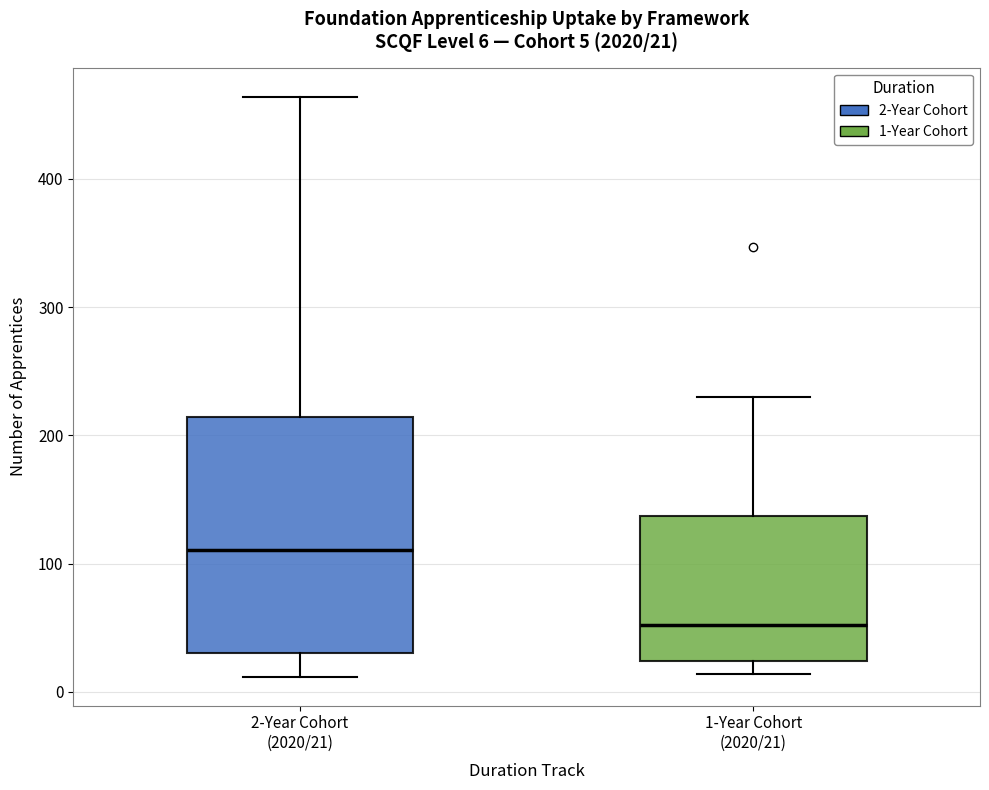

Which box is the tallest, from its lower edge to its upper edge?

2-Year Cohort (2020/21)